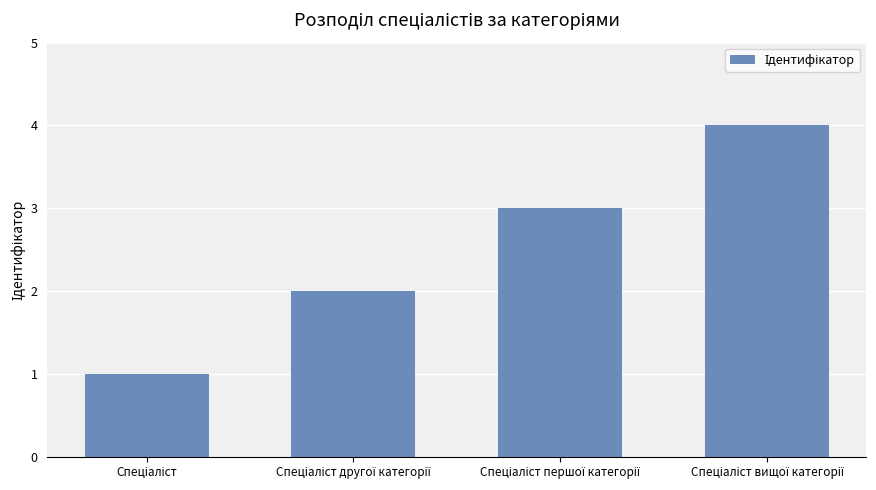

What is the greatest value displayed?

4